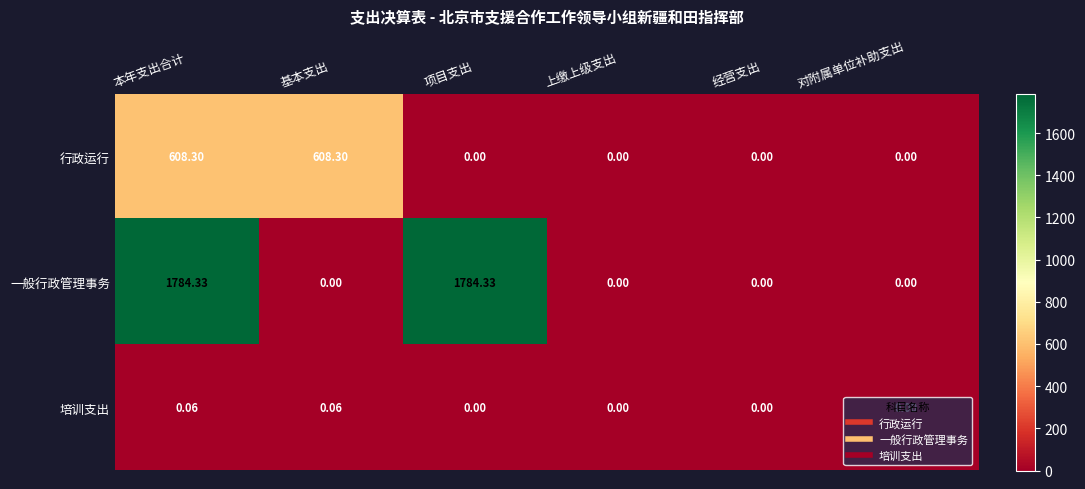

List the series in order of their peak value, highest first.

一般行政管理事务, 行政运行, 培训支出